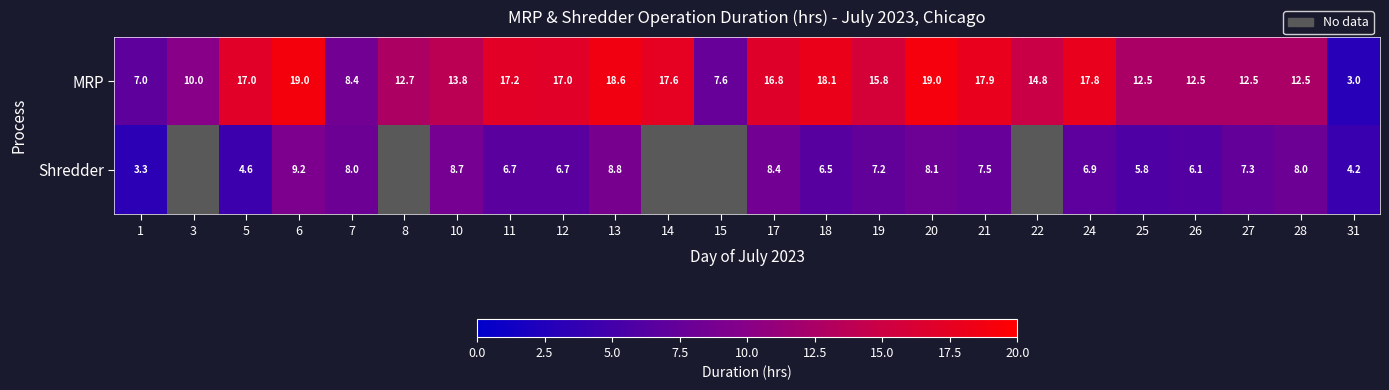

Which series changed the most between 19 and 20?

MRP